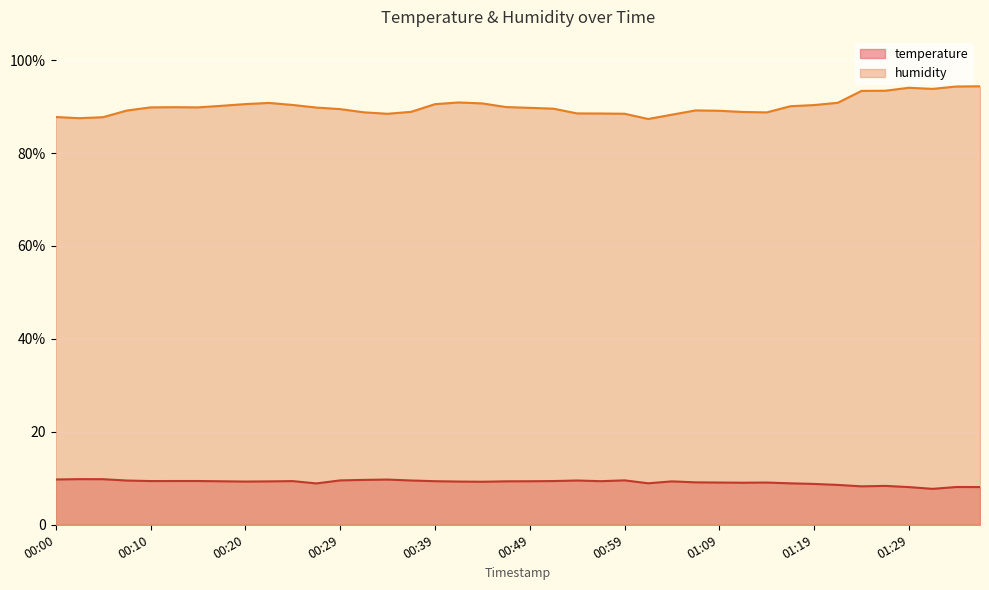

At 01:14, list the series in order from smallest to largest.

temperature, humidity